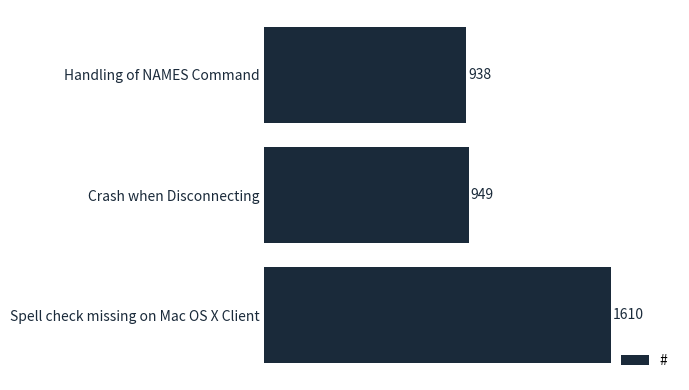

What is the difference between the values at Spell check missing on Mac OS X Client and Crash when Disconnecting?

661